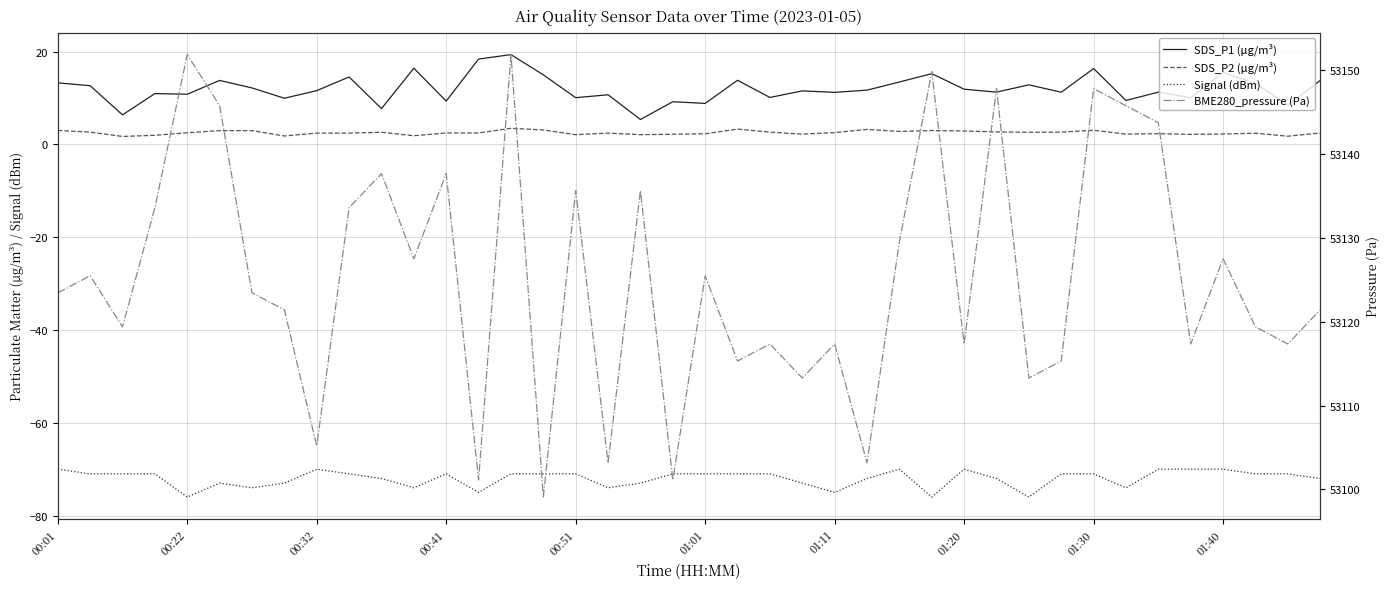

True or false: SDS_P2 (µg/m³) has more than 1 interior local peaks.

True